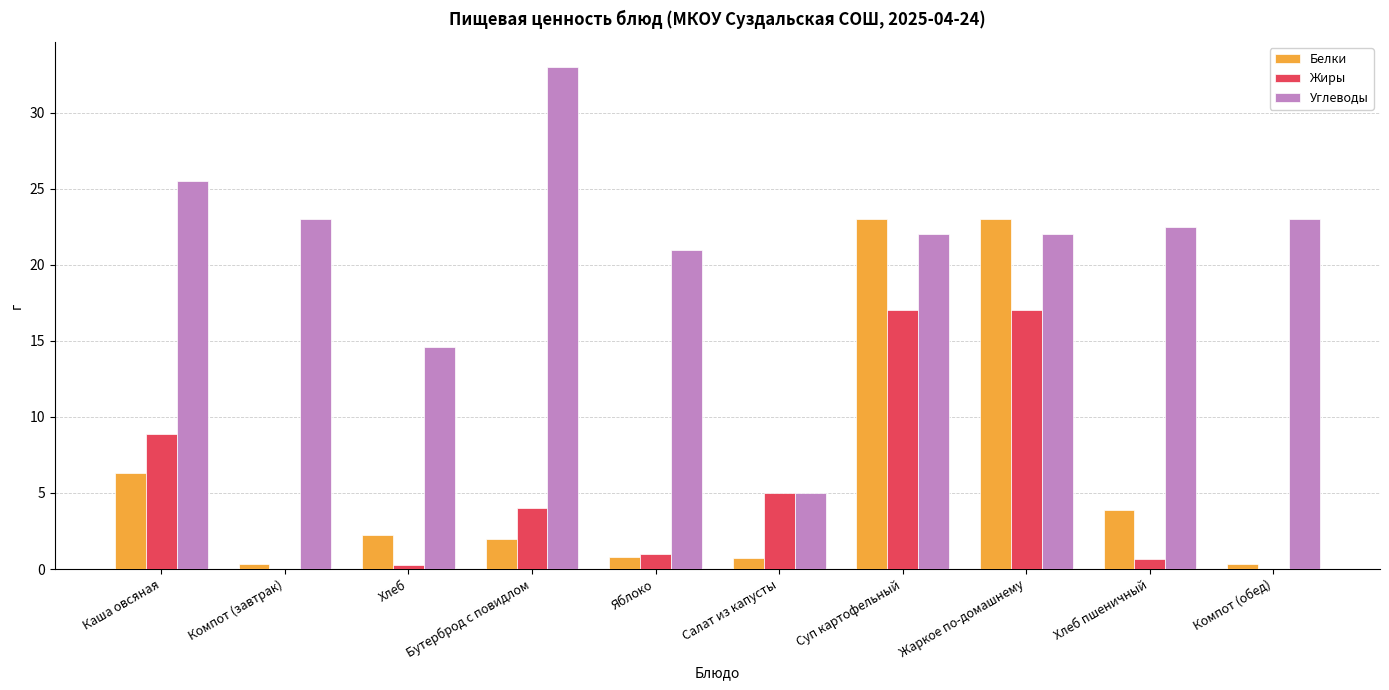

What are all the series names shown in the legend?

Белки, Жиры, Углеводы